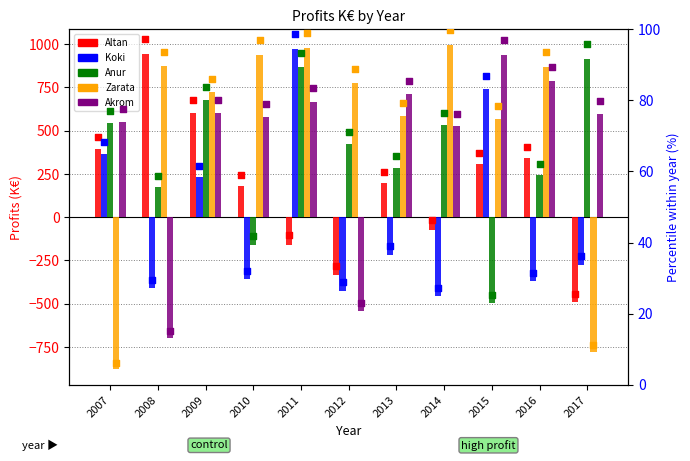

At which category is the sum across all series the highest?

2011